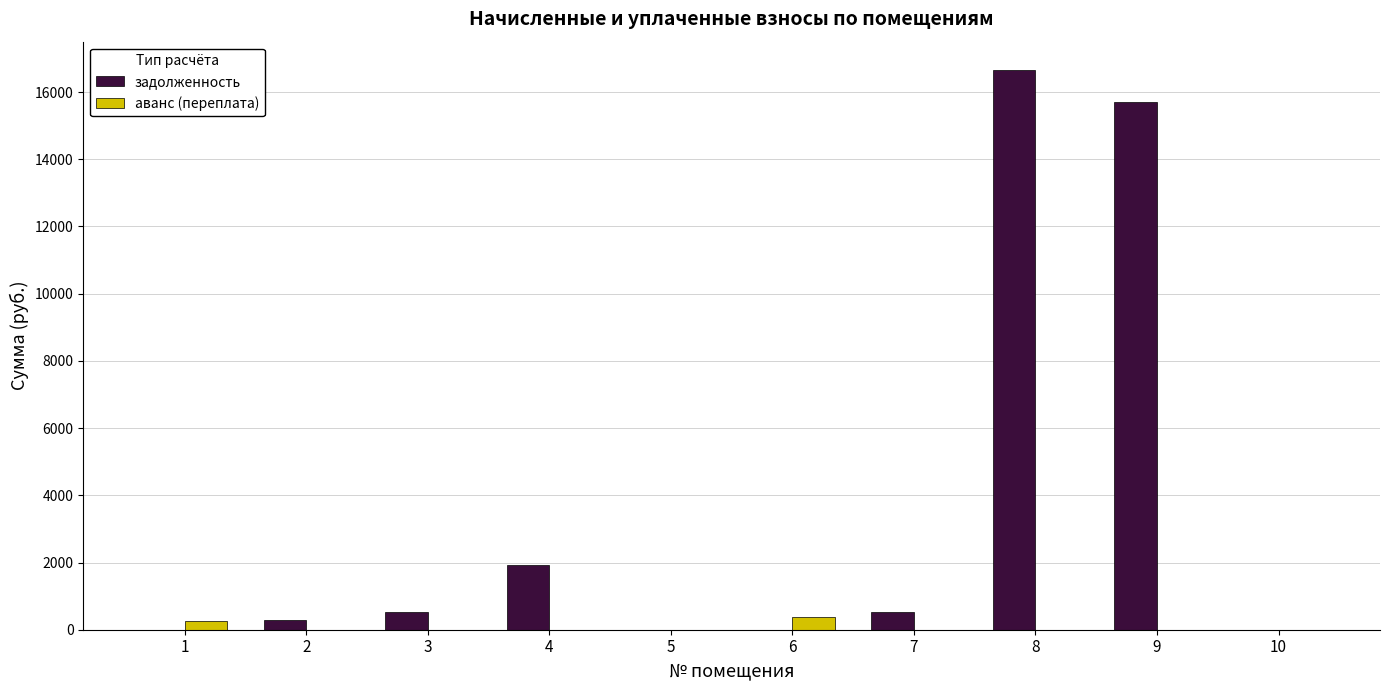

Which series changed the most between 9 and 10?

задолженность